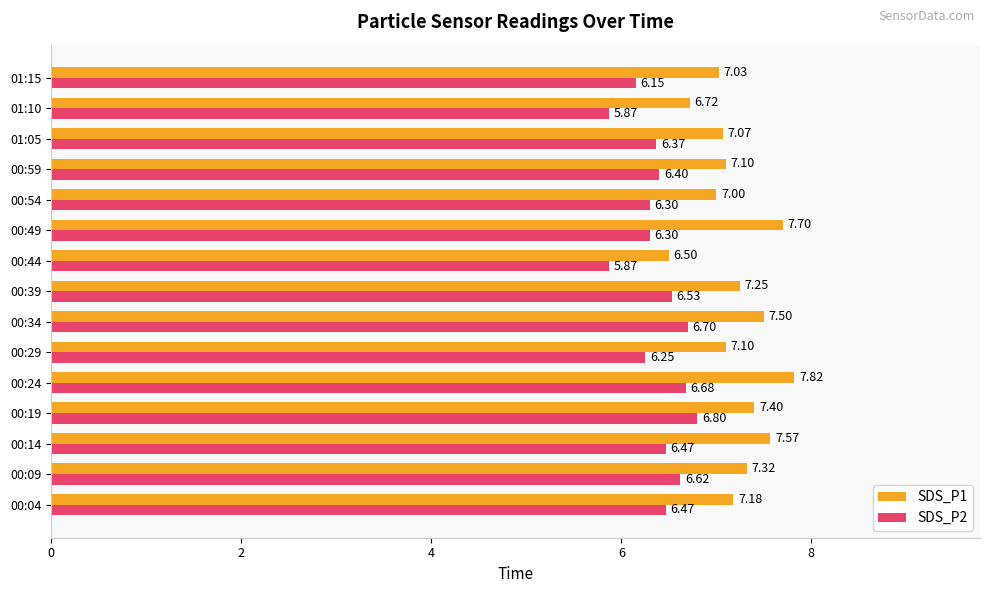

Which series has the largest total across all categories?

SDS_P1